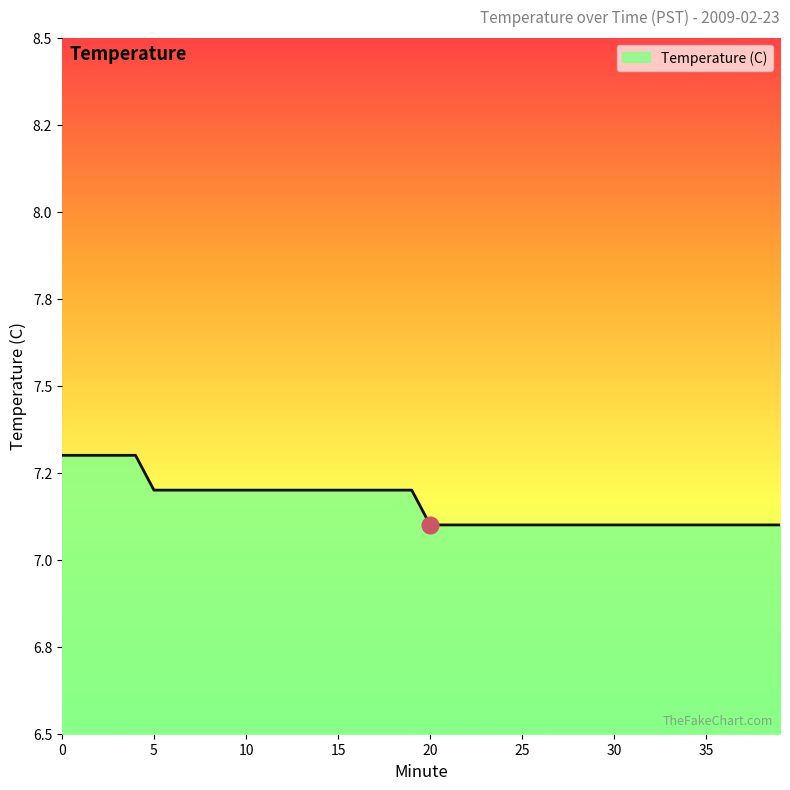

List the labels in order of value, largest first.

0, 1, 2, 3, 4, 5, 6, 7, 8, 9, 10, 11, 12, 13, 14, 15, 16, 17, 18, 19, 20, 21, 22, 23, 24, 25, 26, 27, 28, 29, 30, 31, 32, 33, 34, 35, 36, 37, 38, 39